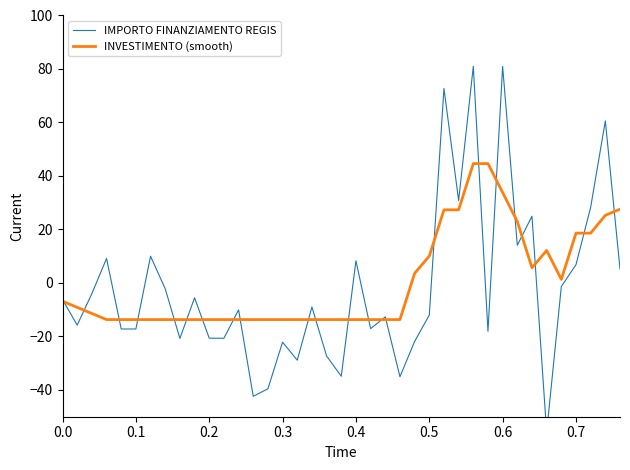

Where do INVESTIMENTO (smooth) and IMPORTO FINANZIAMENTO REGIS first cross each other?

0.0 and 0.1